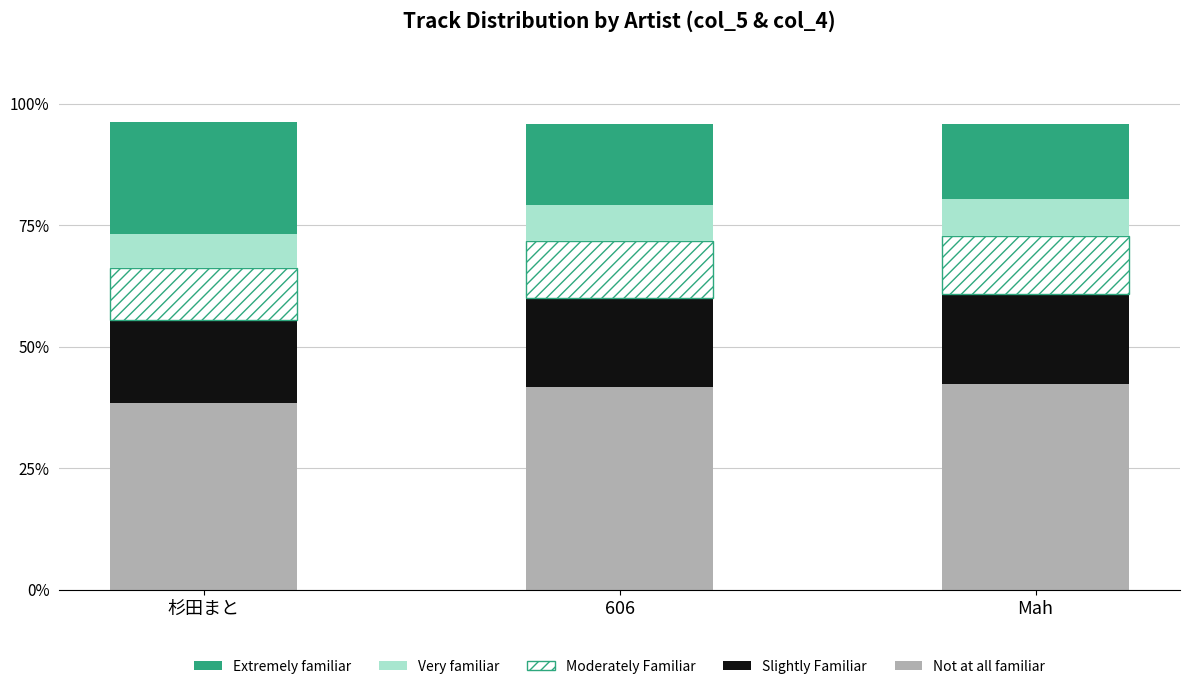

What is the difference between the maximum and minimum values in the Not at all familiar series?

3.8